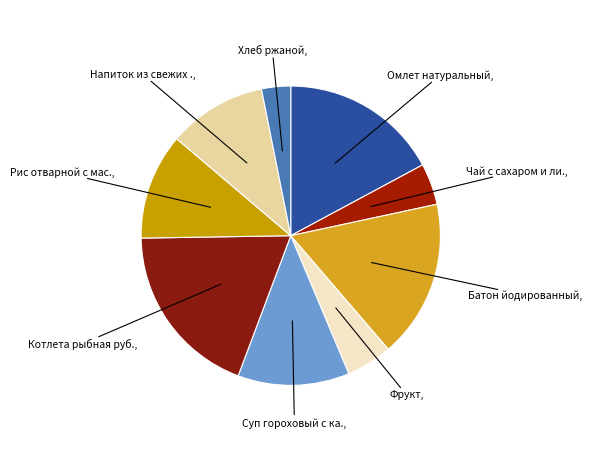

How many segments does this pie chart have?

9